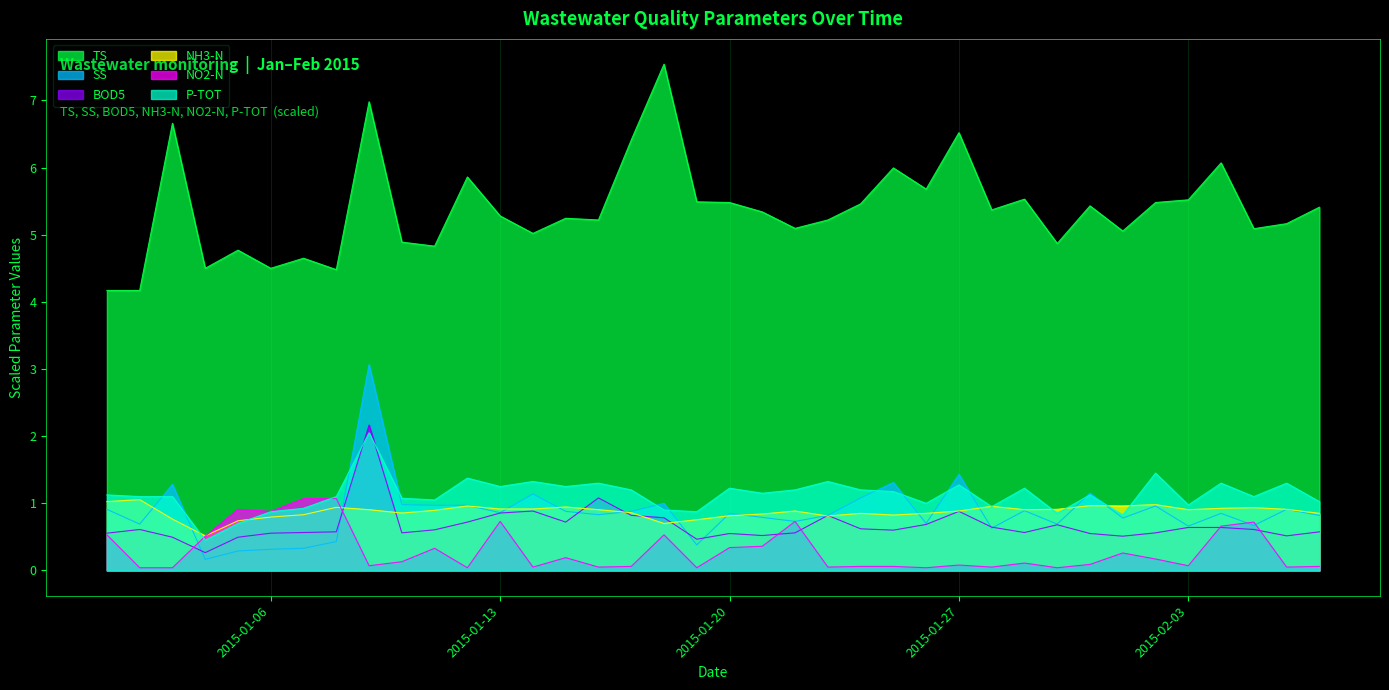

In BOD5, how many points are higher than both neighbors (excluding endpoints)?

8